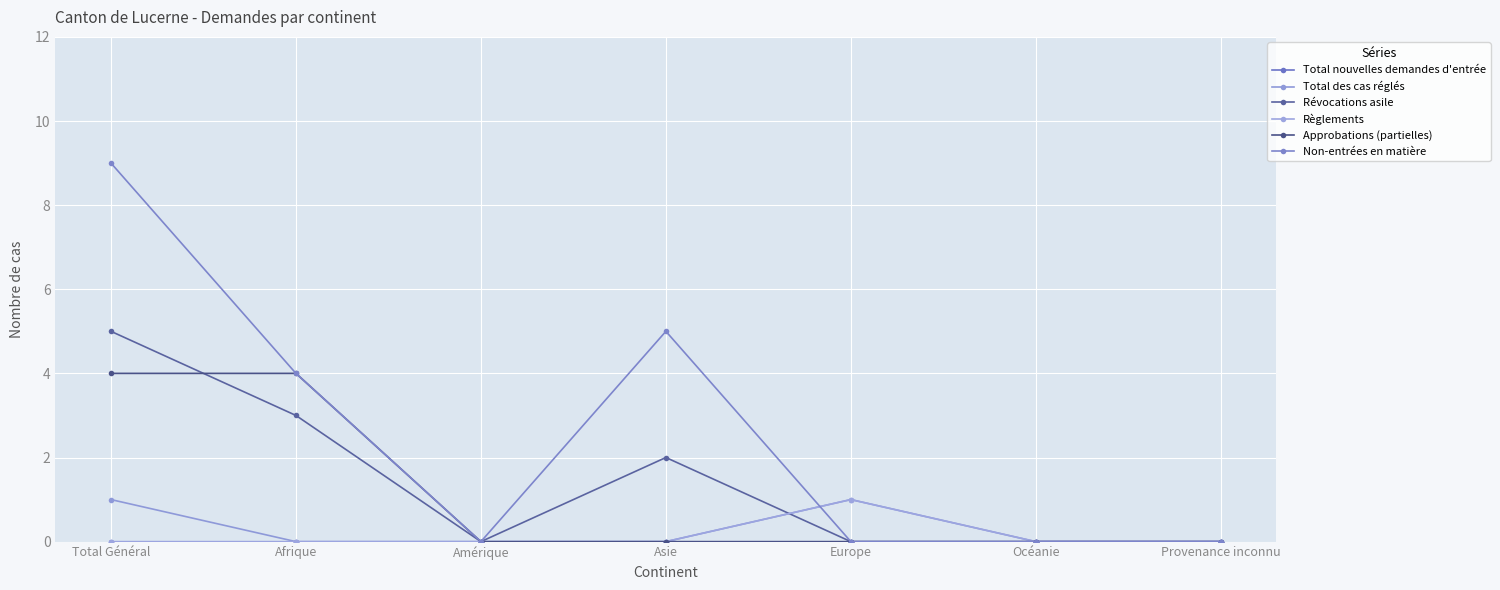

How many lines are shown in the chart?

6